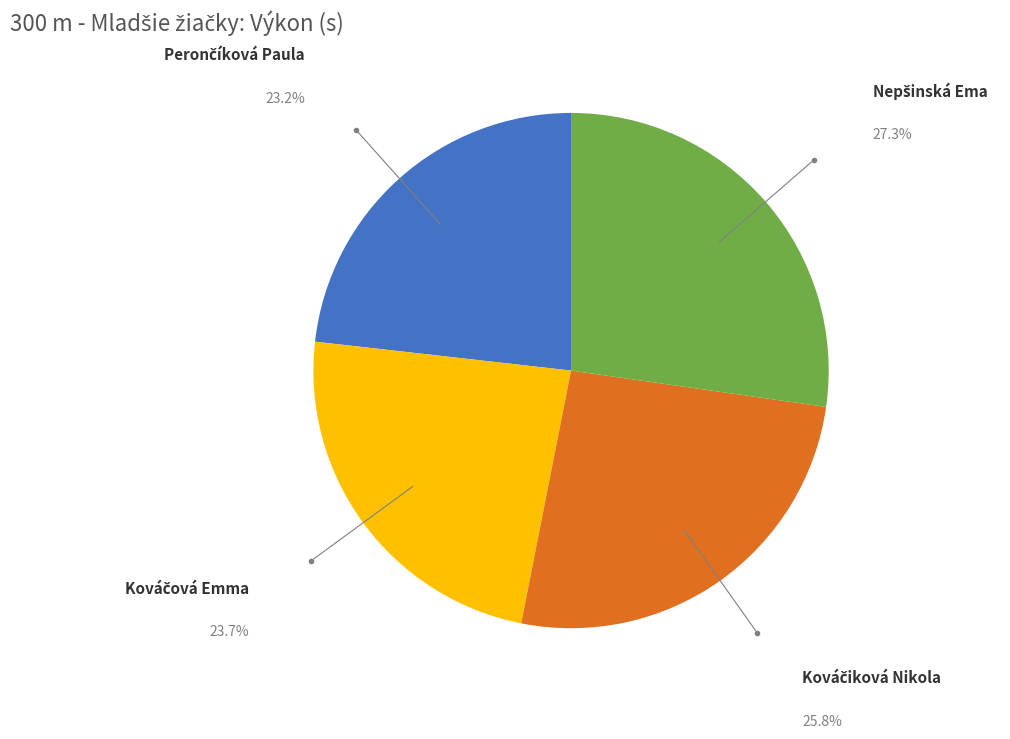

Does any single category account for the majority?

No